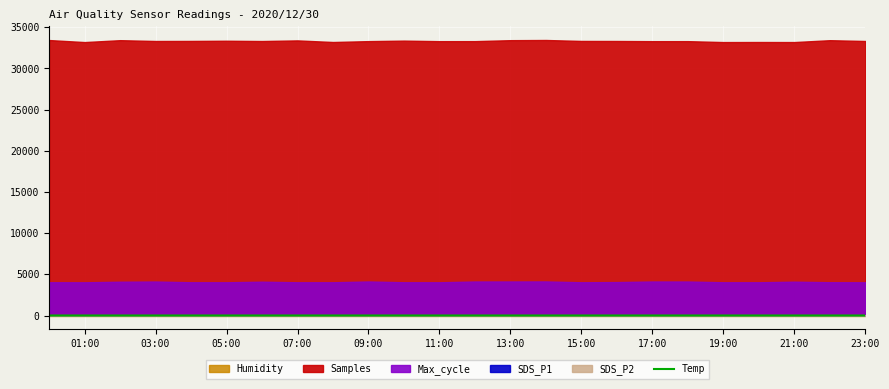

What is the smallest value displayed?

4.1